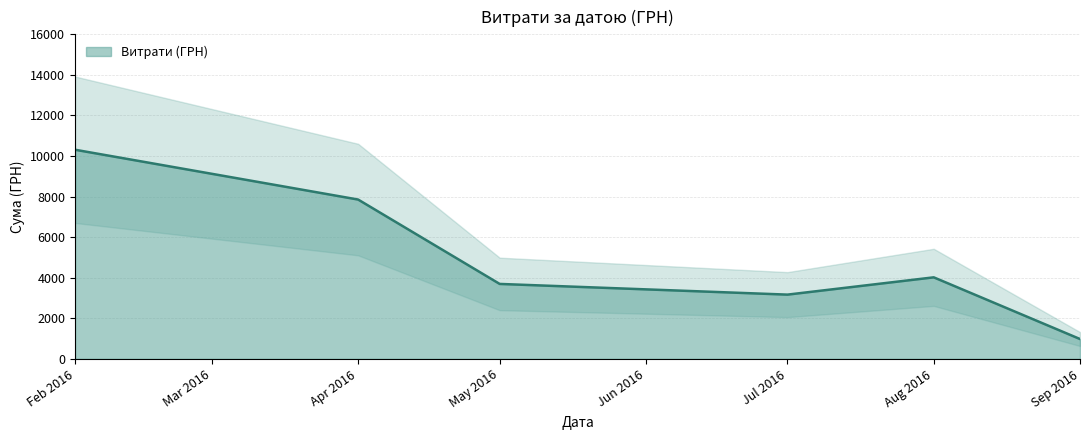

At which label is Витрати (ГРН) closest to 5645?

Aug 2016